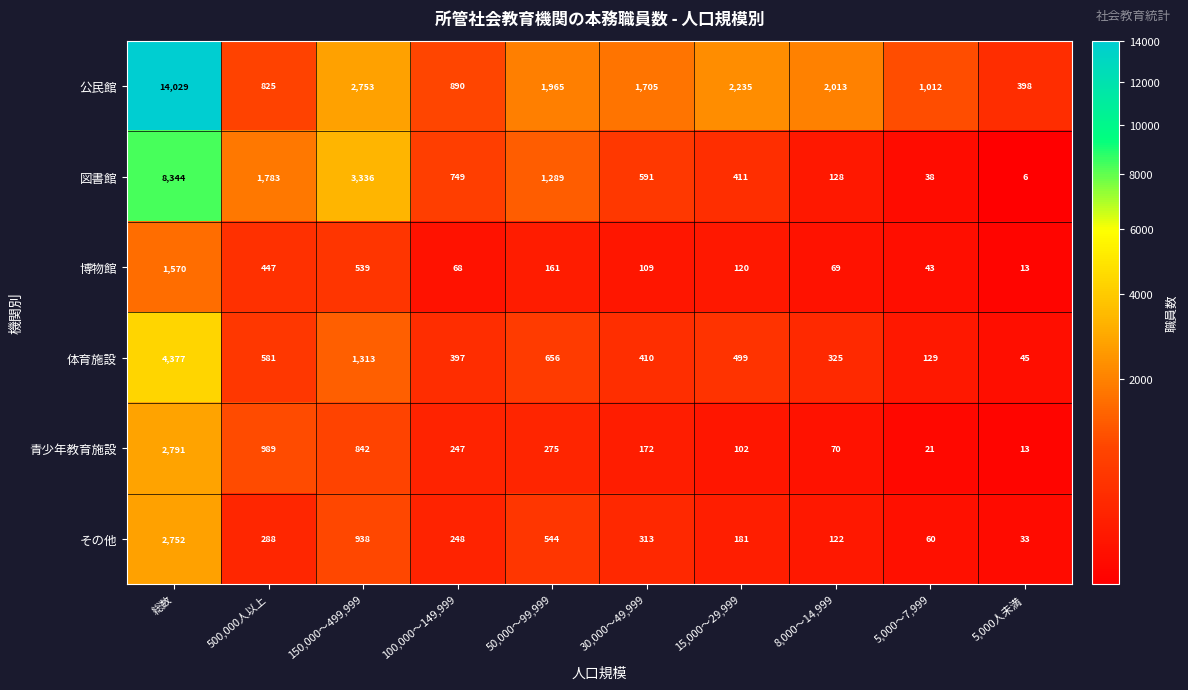

What is the total value across all series at 総数?

33863